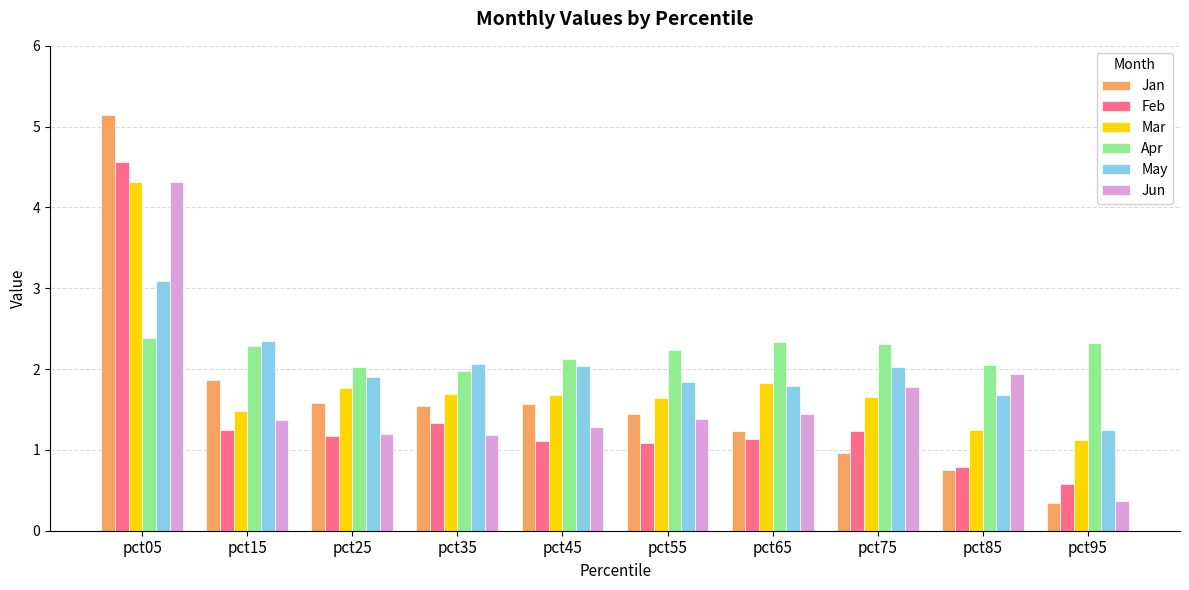

How many data points in Jun are above 1?

9